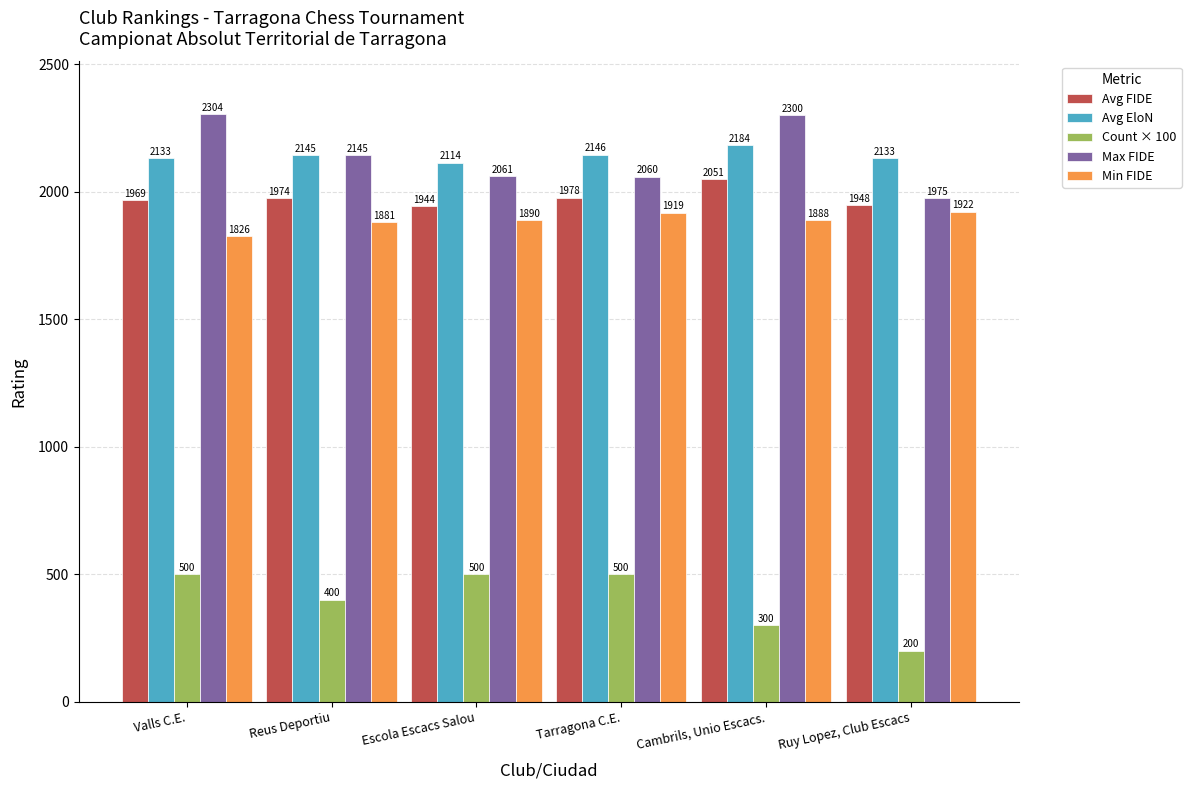

Which series has the largest total across all categories?

Avg EloN